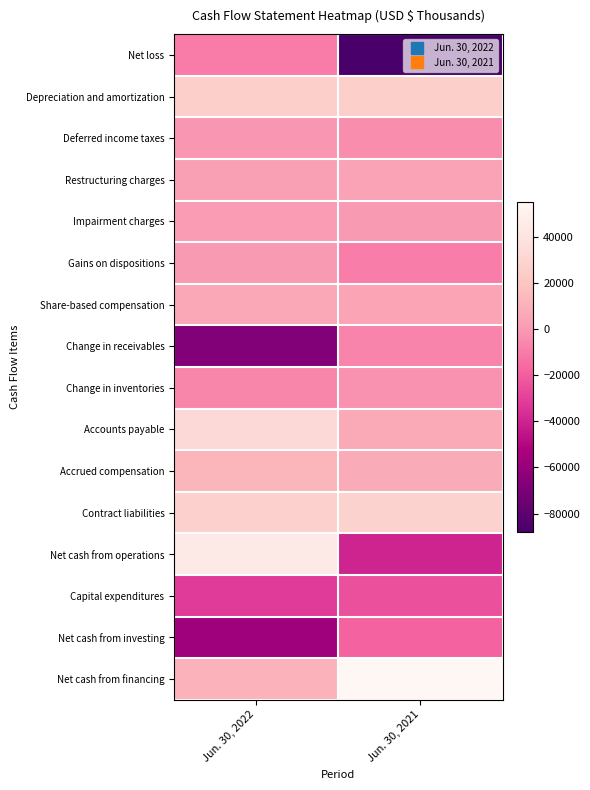

Which series has the largest total across all categories?

Net cash from financing